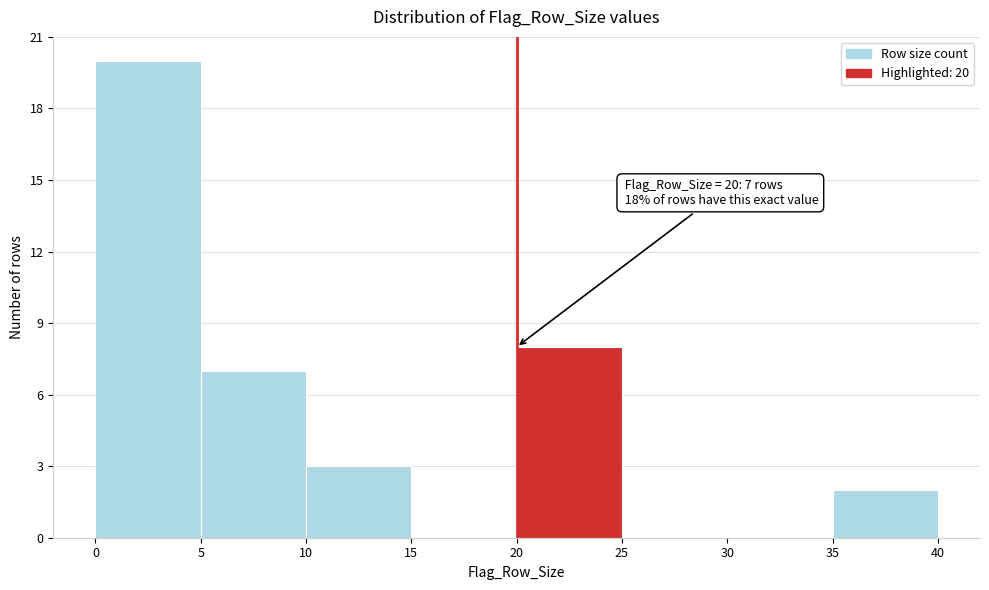

Over which range of the x-axis is the bar tallest?

0 to 5